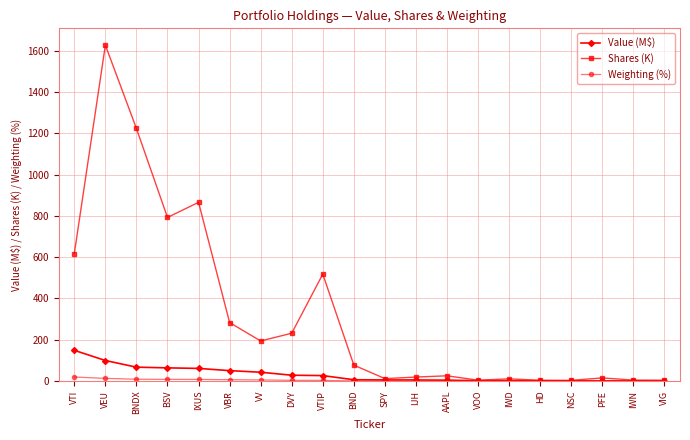

What is the label of the 7th point from the left?

VV